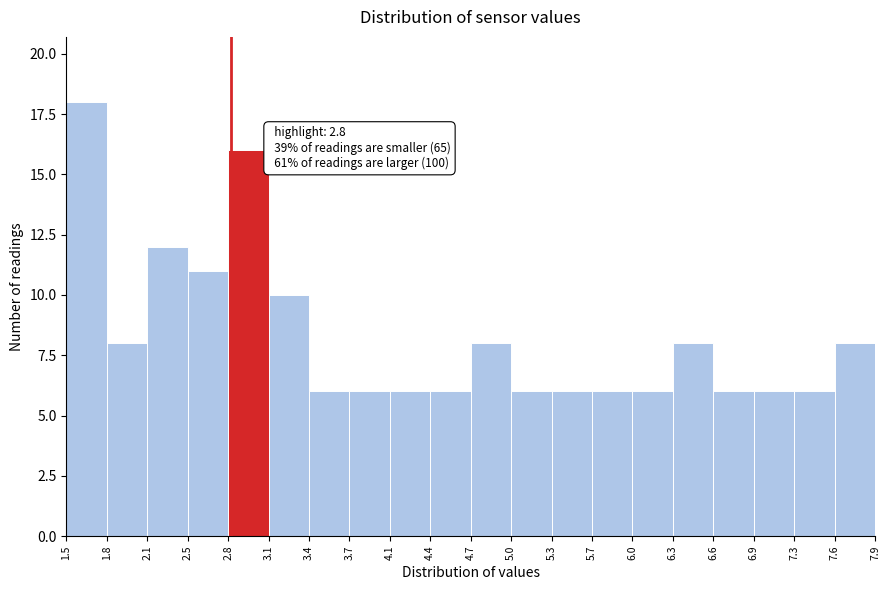

Which range on the x-axis has the tallest bar?

1.5 to 1.8